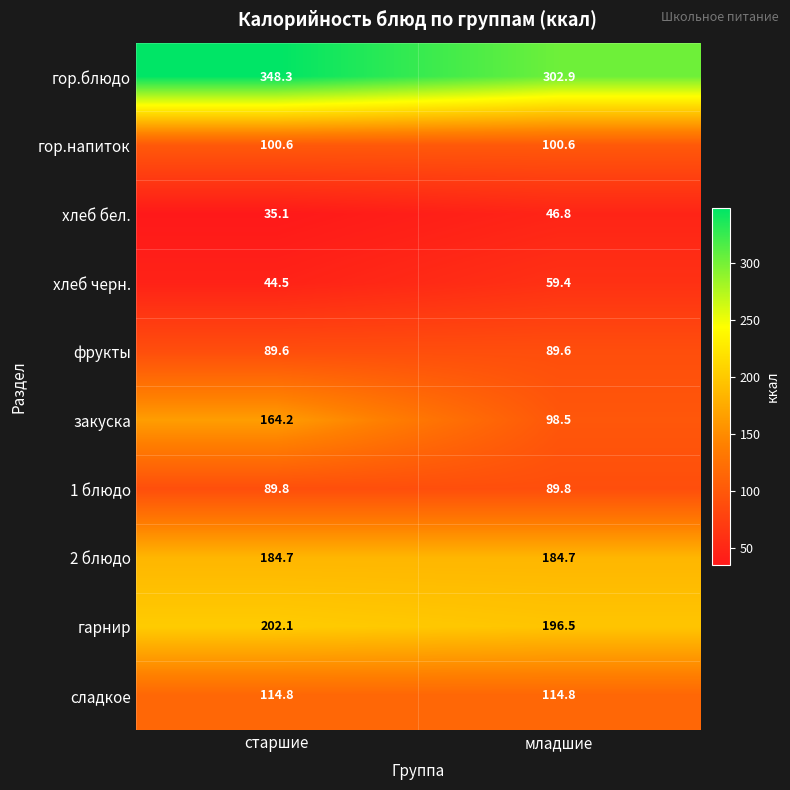

What is the highest value of the сладкое series?

114.8